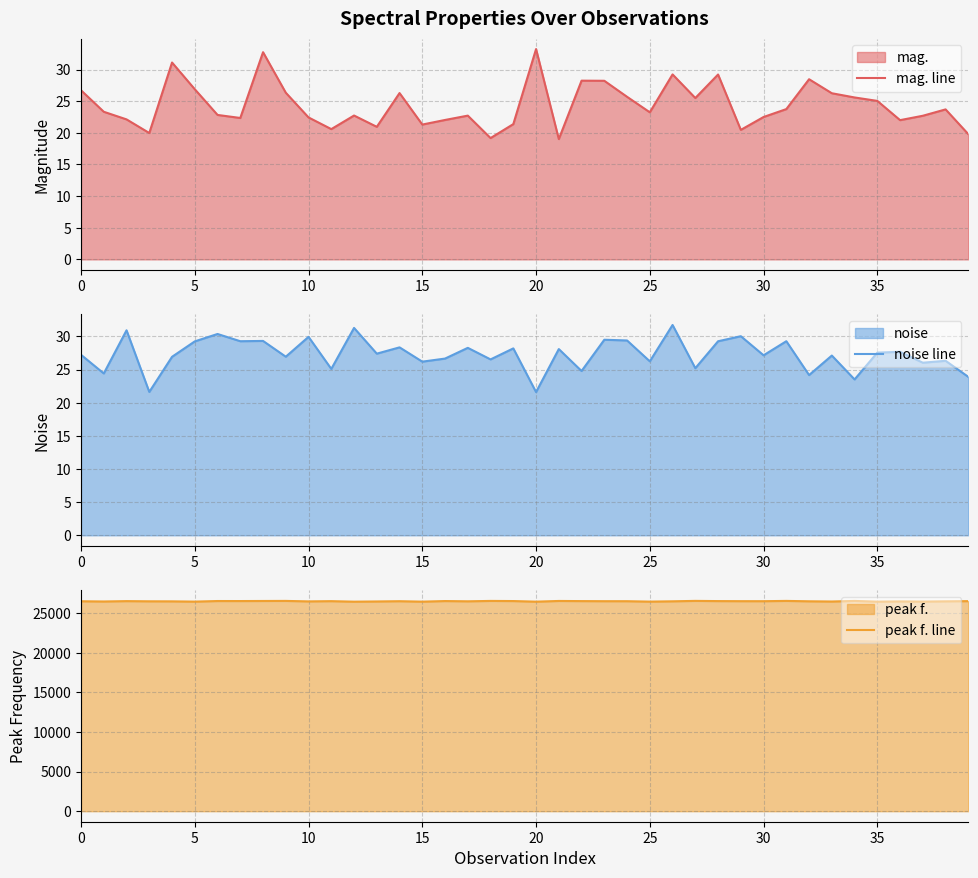

Which series has the widest spread of values?

peak f. line